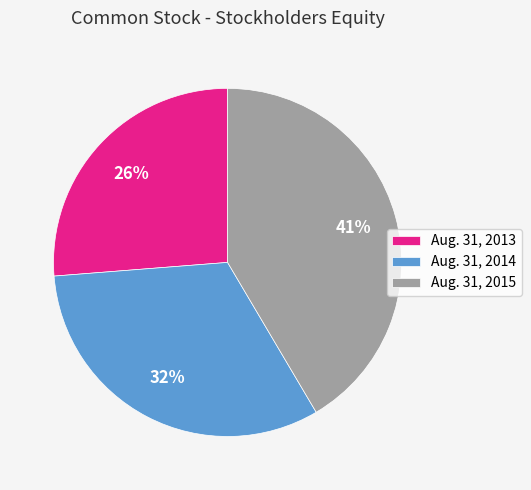

Which category has the smallest portion of the pie?

Aug. 31, 2013